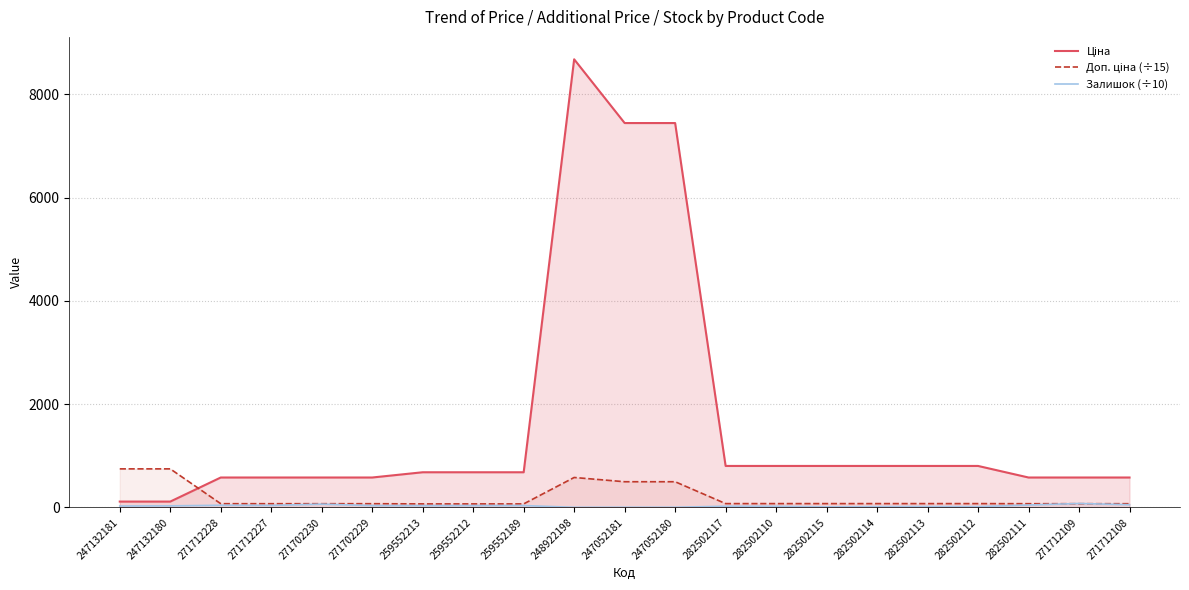

True or false: Залишок (÷10) and Ціна intersect in this chart.

False